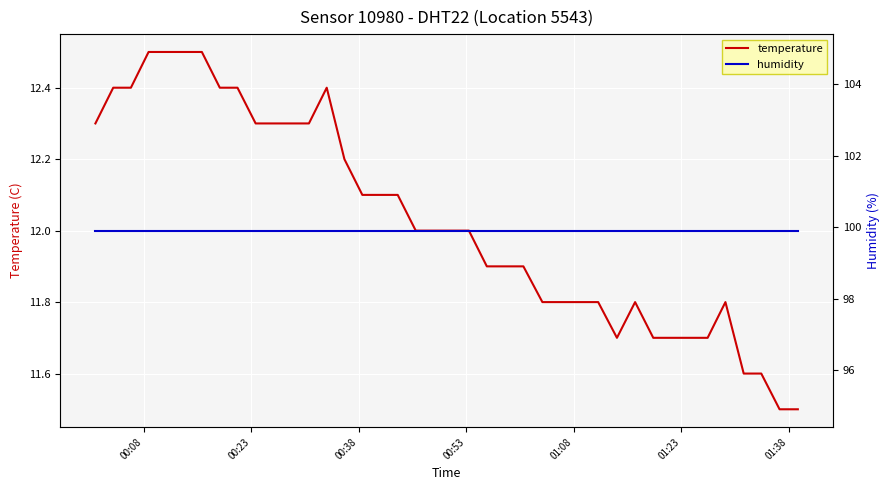

What is the maximum value shown in the chart?

99.9